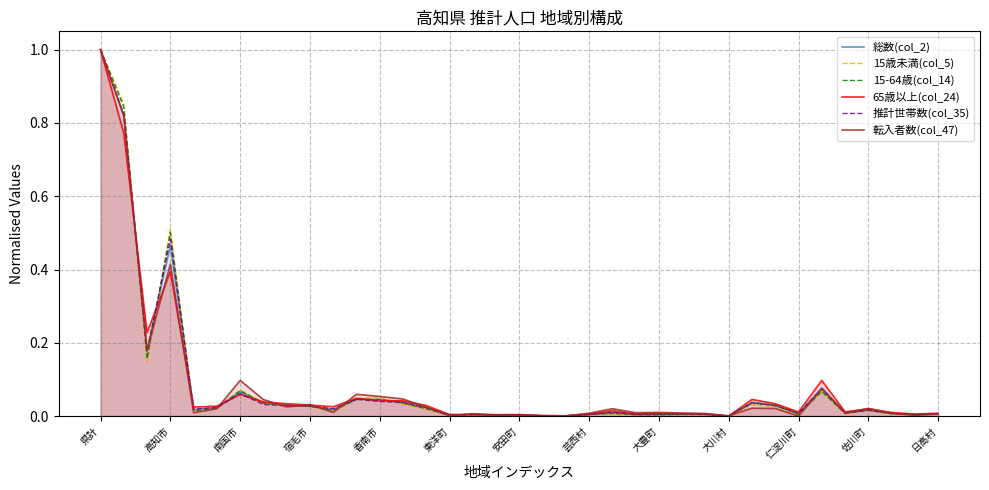

What is the highest value of the 転入者数(col_47) series?

1.0